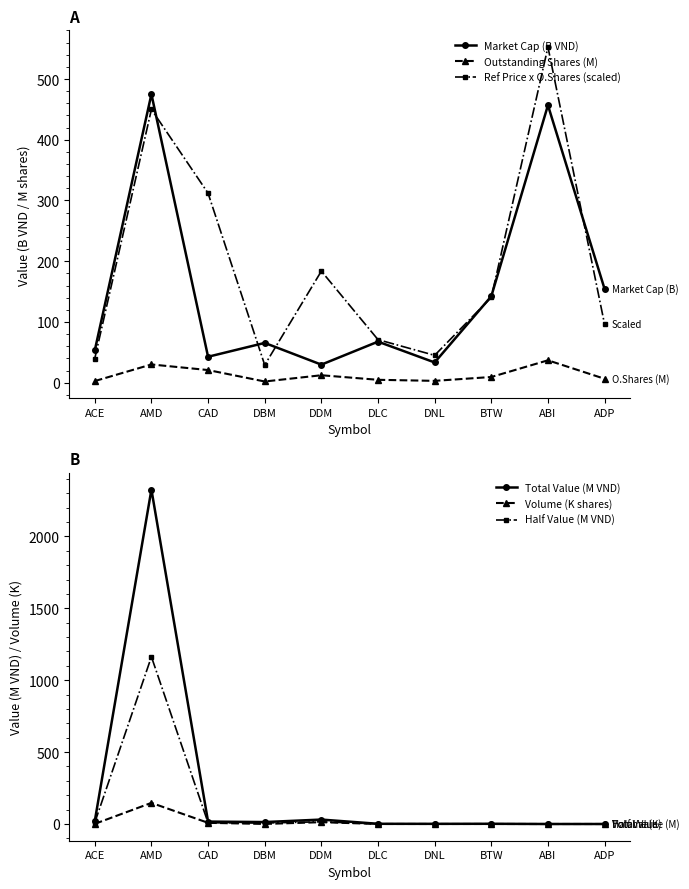

The value of Volume (K shares) at DDM is 12.7. True or false?

True